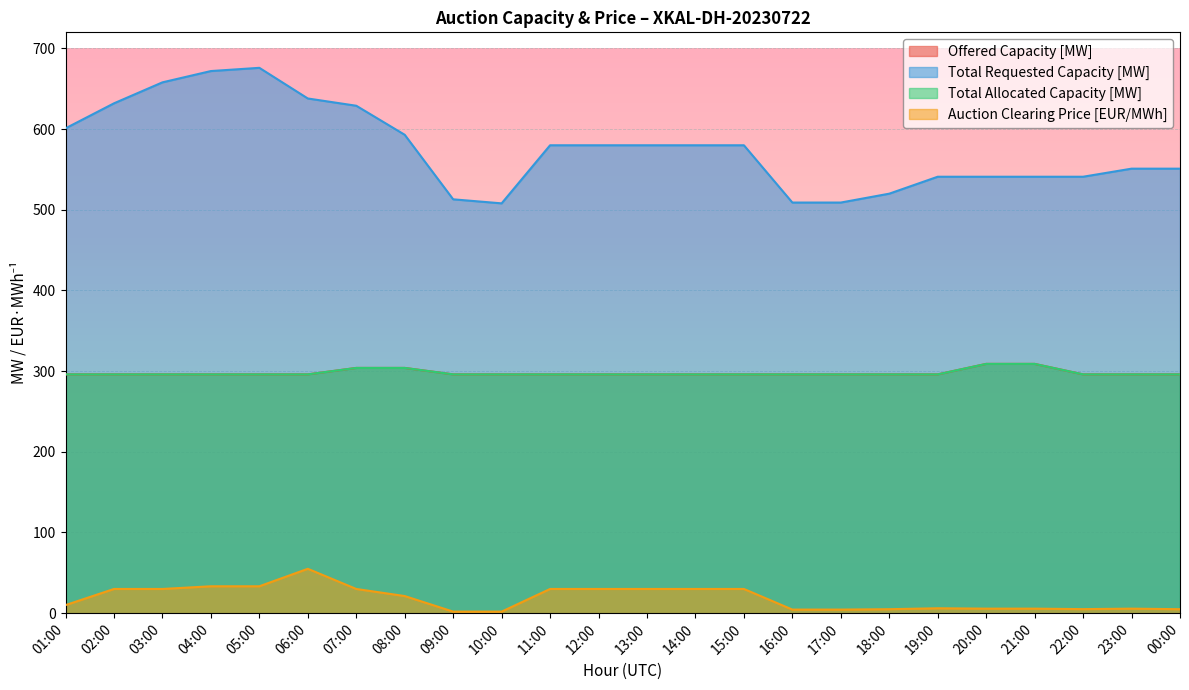

Where is Total Allocated Capacity [MW] nearest to the value 302?

07:00